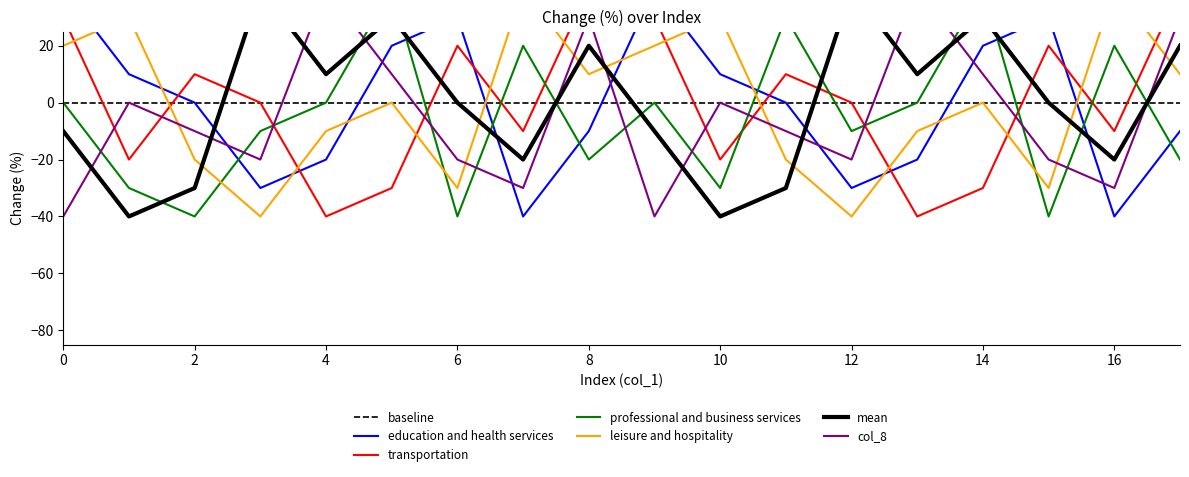

Read the col_4 value at 0, to the nearest 5.

20